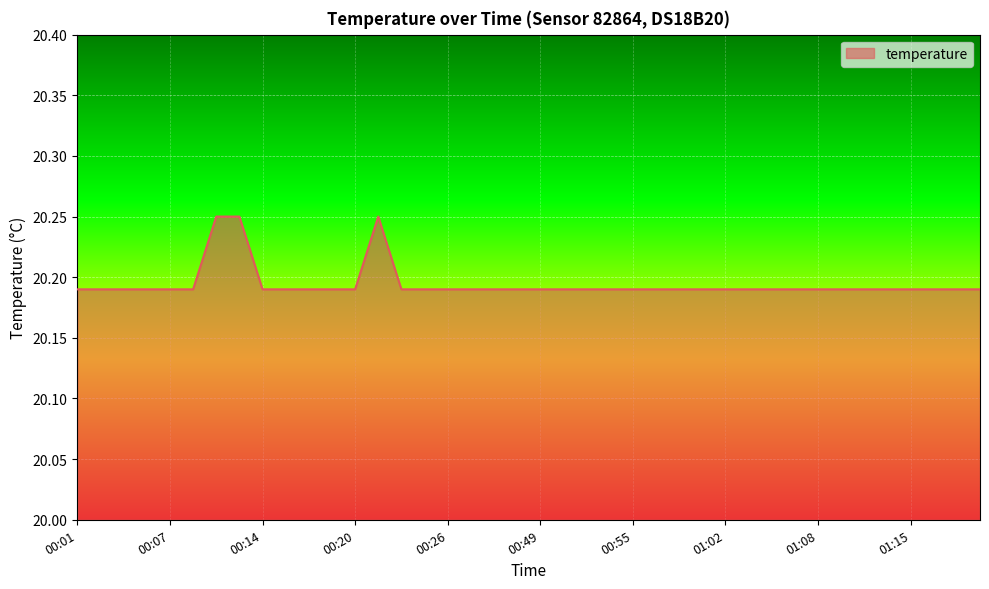

How many lines are shown in the chart?

1